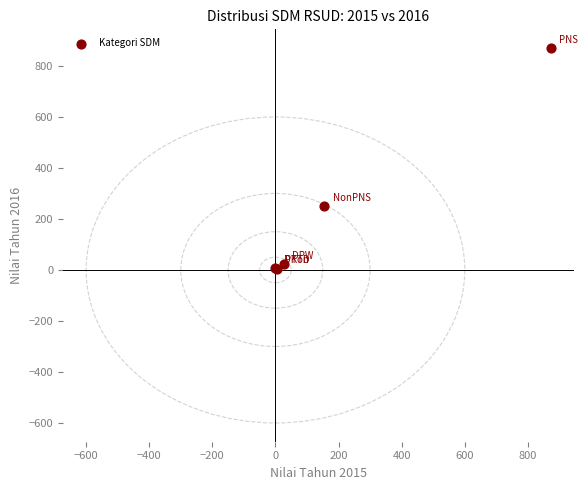

What Y value in the scatter plot is closest to 437?

249